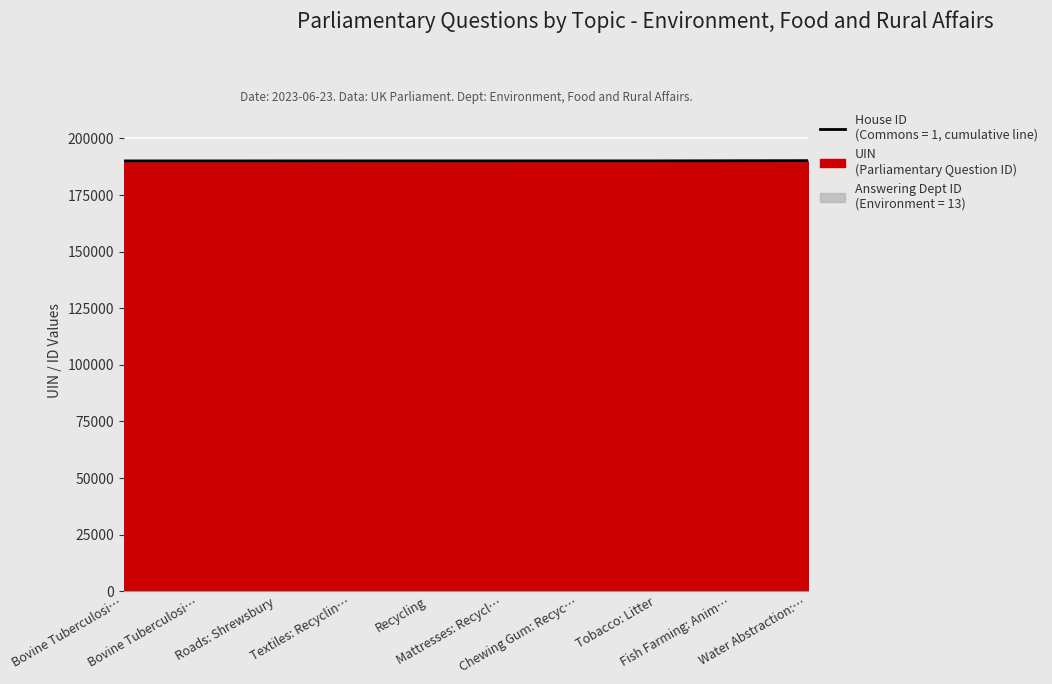

What is the sum of all values?

1900941